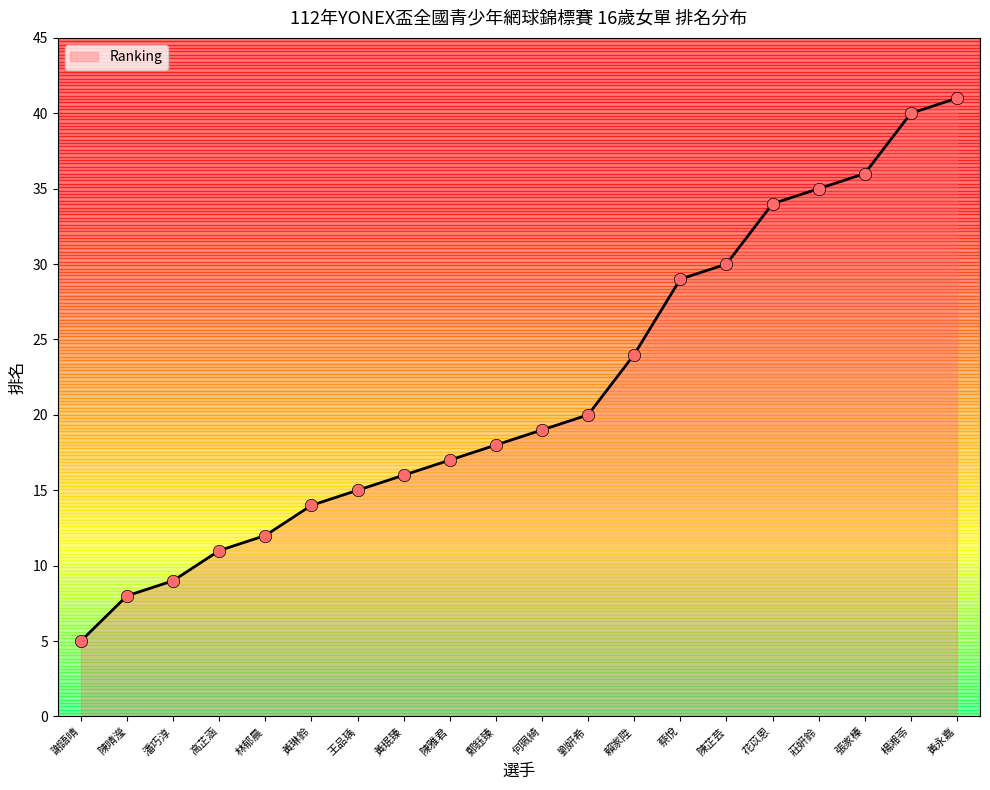

Which has a higher value, 高芷涵 or 賴家陞?

賴家陞